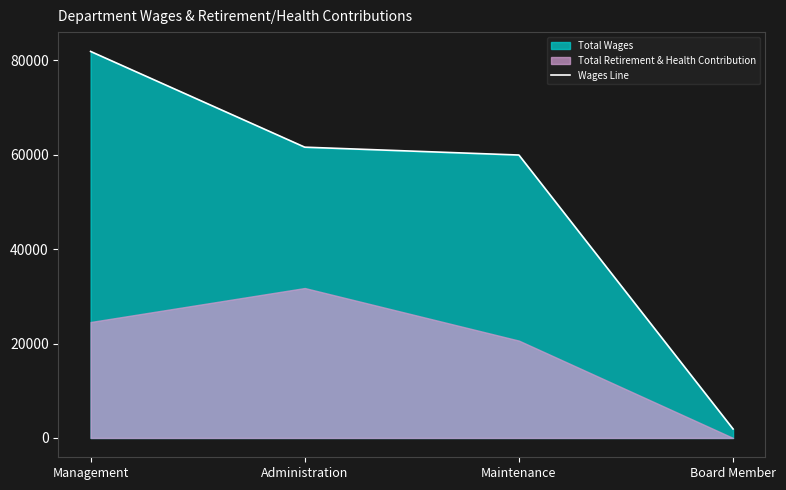

List the labels in order of value, smallest first.

Board Member, Maintenance, Administration, Management